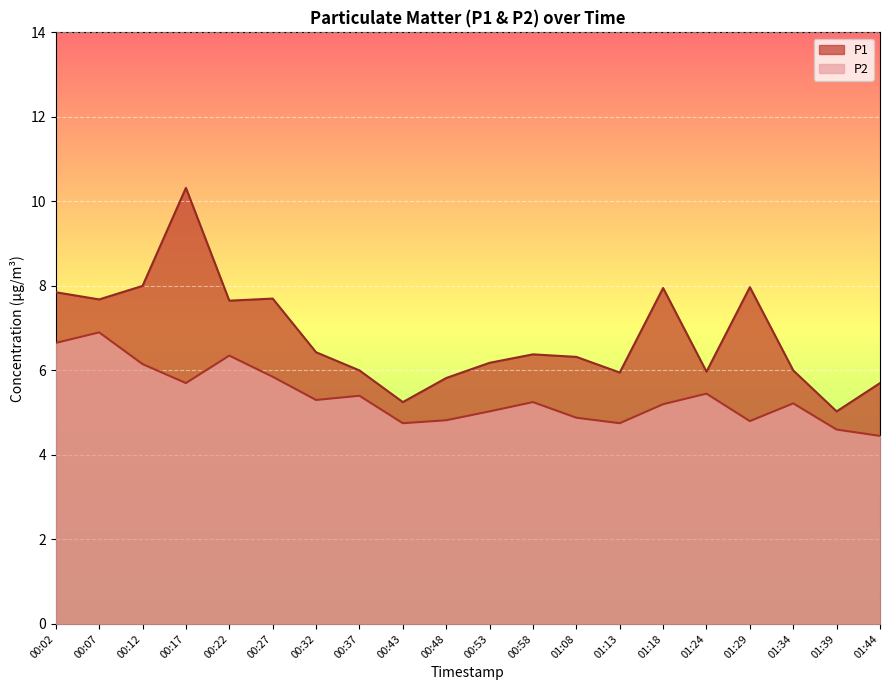

True or false: P1 has more than 2 interior local peaks.

True